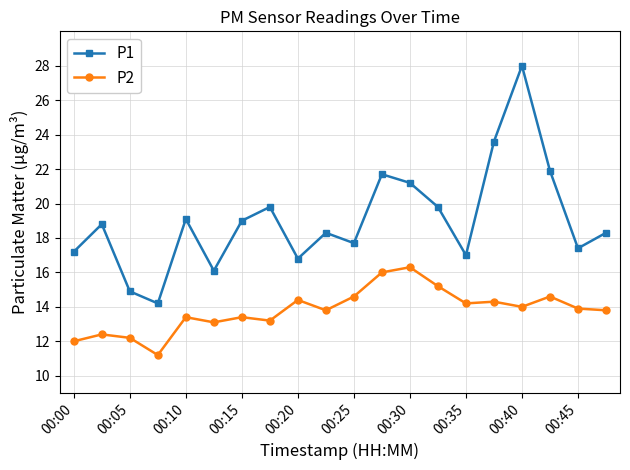

True or false: P1 and P2 intersect in this chart.

False